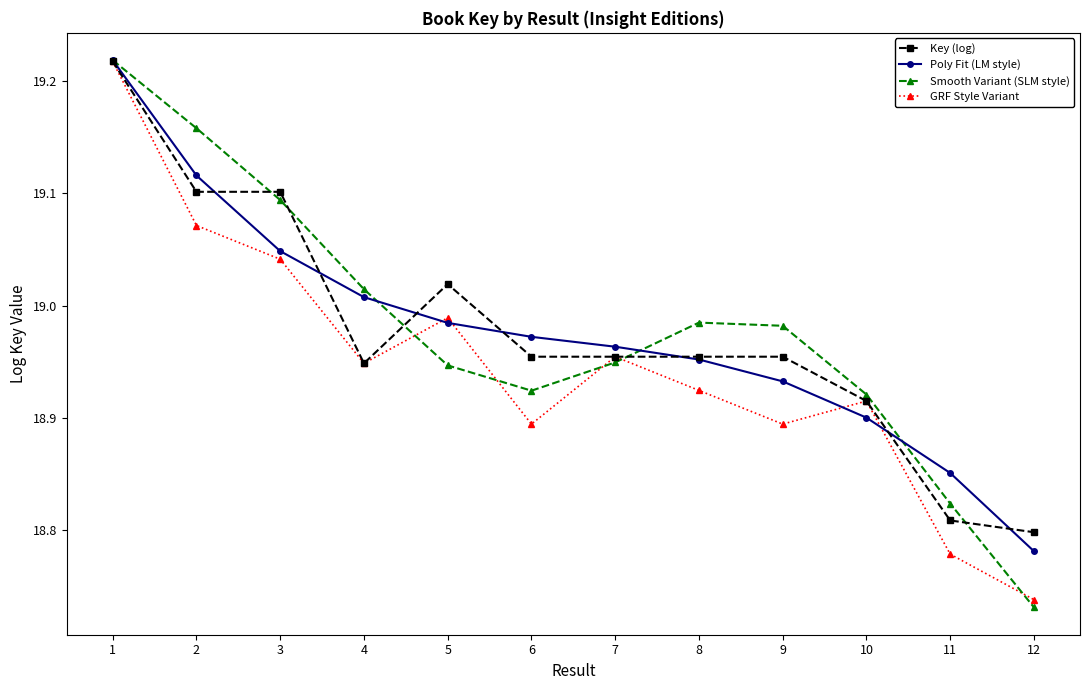

What is the sum of the Smooth Variant (SLM style) values at 11 and 10?

37.7